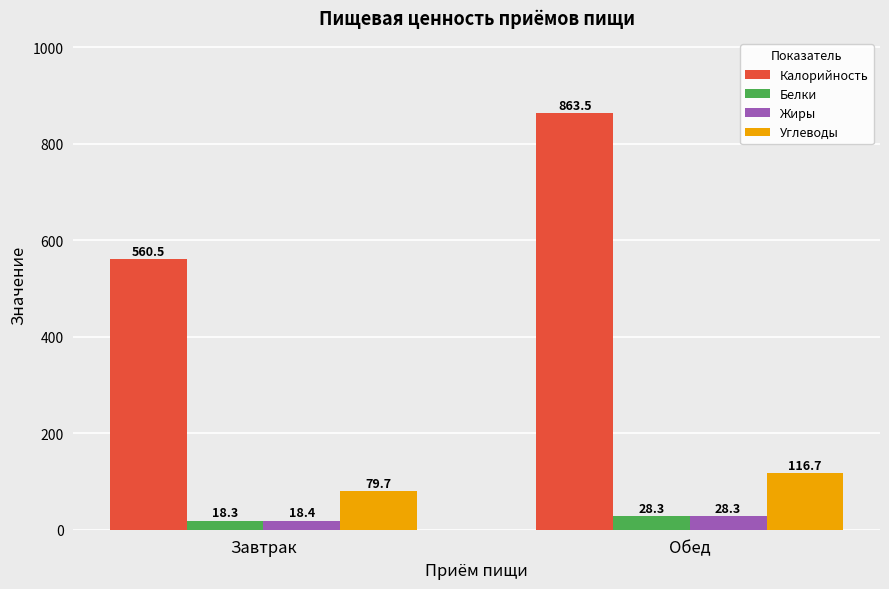

What are all the series names shown in the legend?

Калорийность, Белки, Жиры, Углеводы